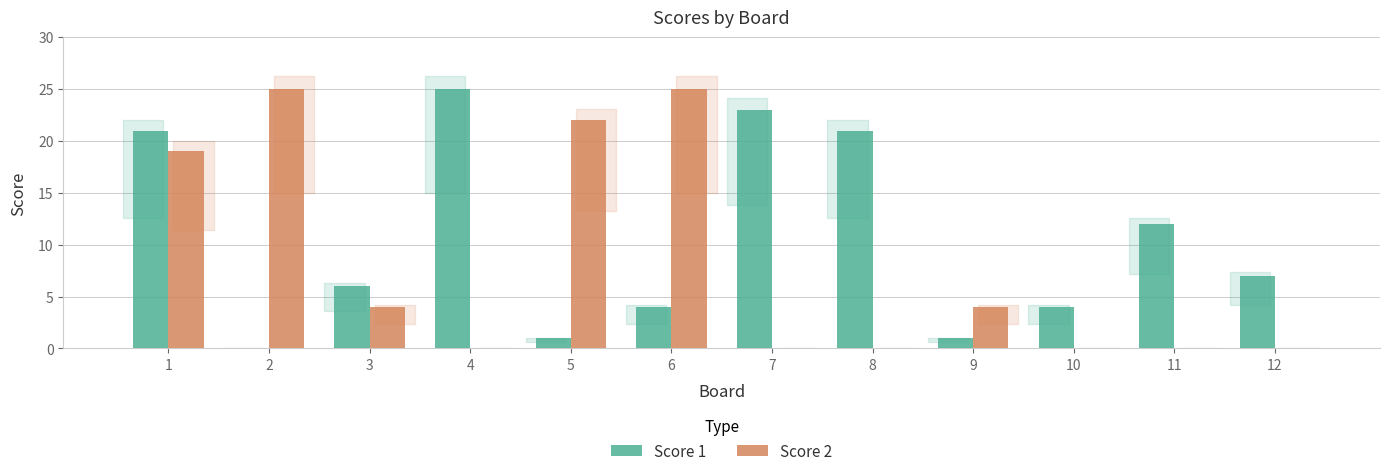

What are all the series names shown in the legend?

Score 1, Score 2